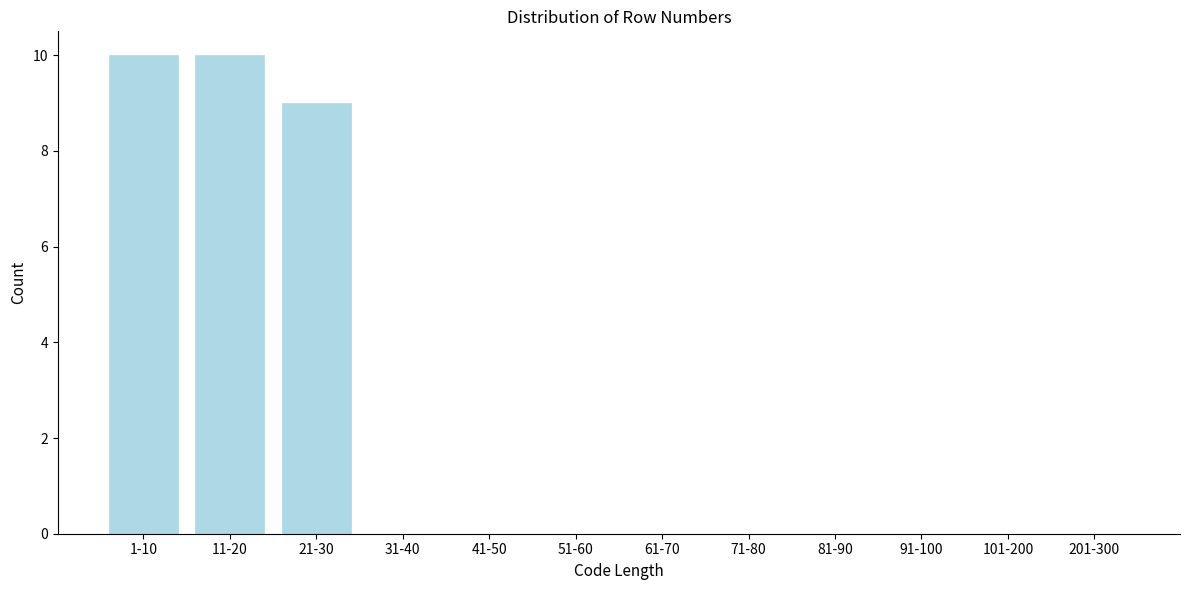

Reading left to right, what are all the values shown in this chart?

1-10=10	11-20=10	21-30=9	31-40=0	41-50=0	51-60=0	61-70=0	71-80=0	81-90=0	91-100=0	101-200=0	201-300=0